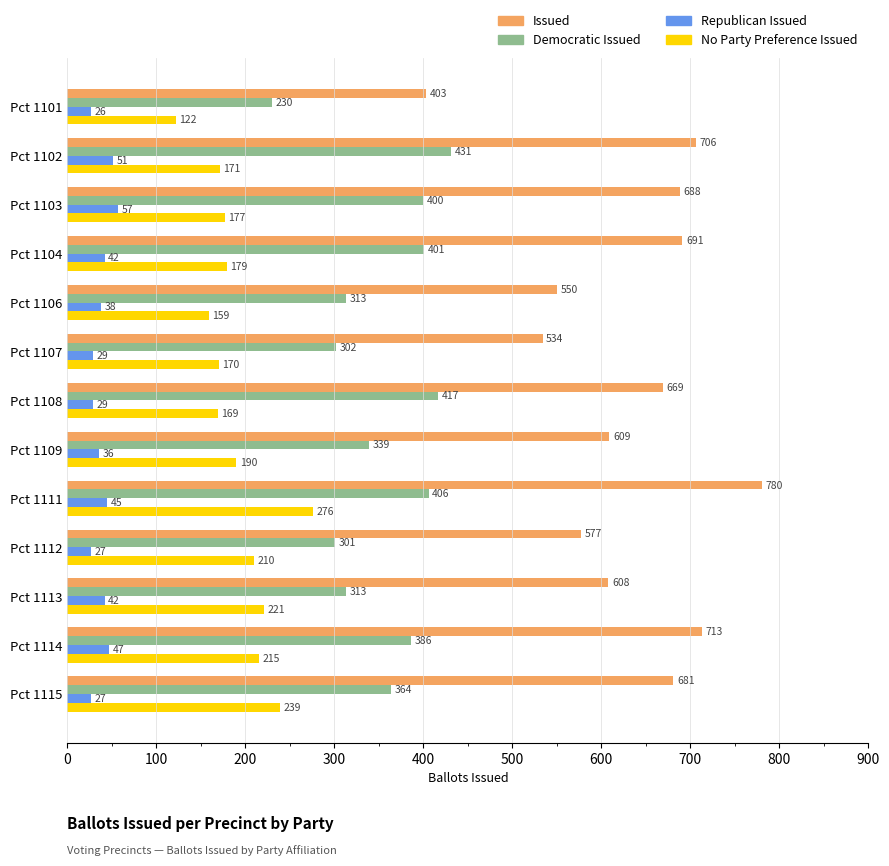

Is it true that Republican Issued equals 10 at Pct 1113?

False